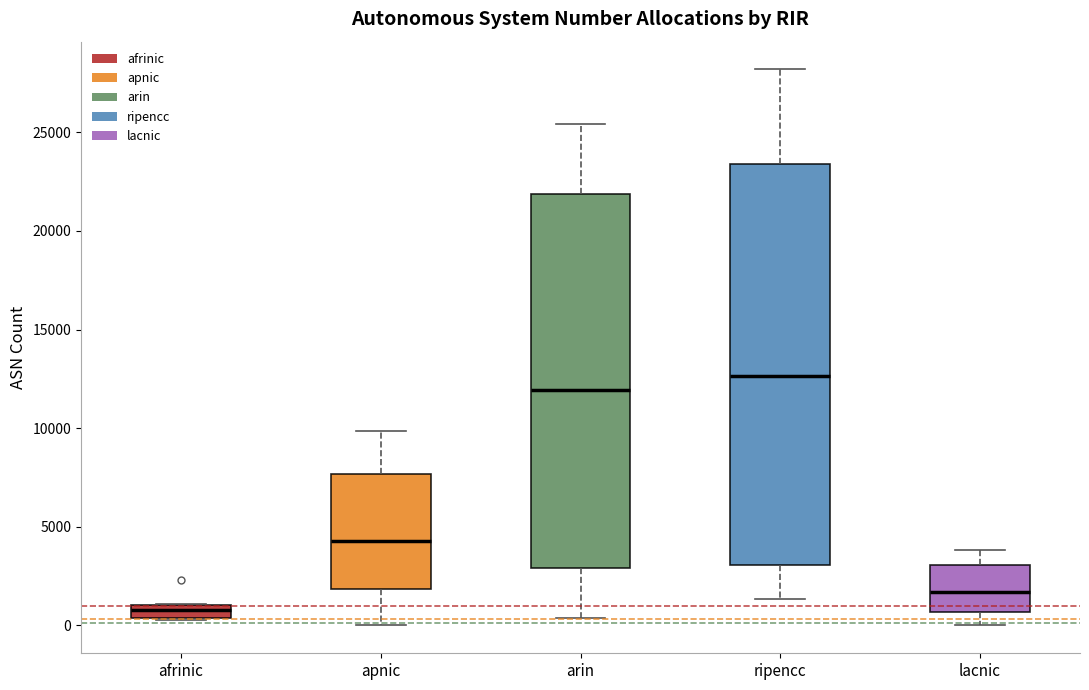

Comparing the boxes themselves (not the whiskers), which one is the tallest?

ripencc